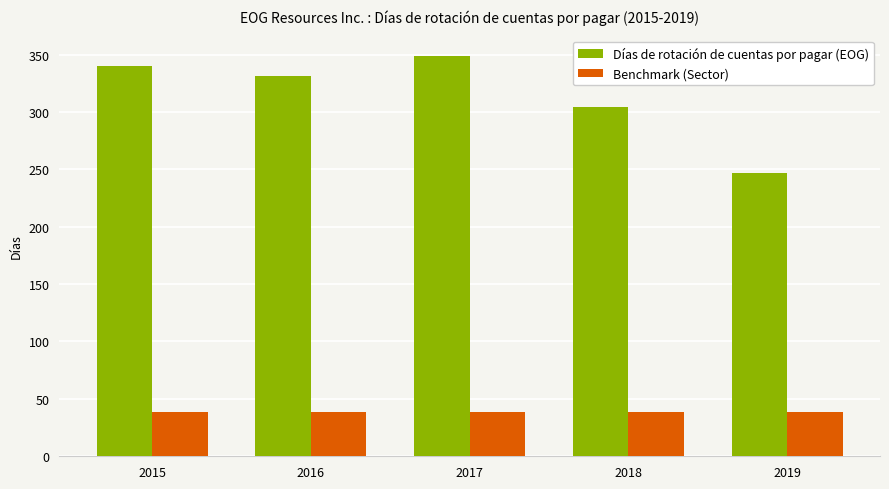

Reading right to left, what are all the values shown in this chart?

Días de rotación de cuentas por pagar (EOG): 247	304	349	331	340
Benchmark (Sector): 39	39	39	39	39